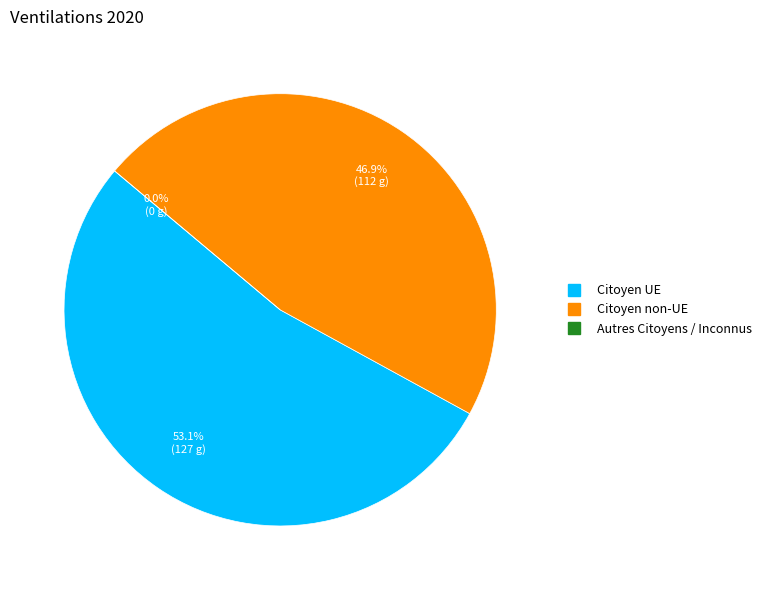

Between Autres Citoyens / Inconnus and Citoyen UE, which is larger?

Citoyen UE